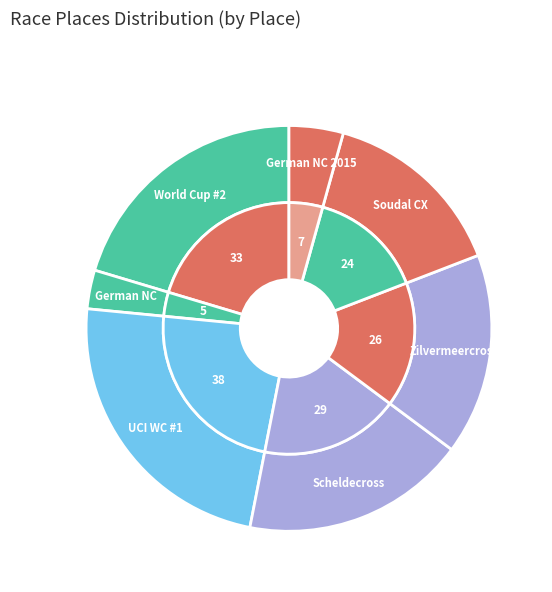

The Scheldecross Antwerpen slice represents 28% of the pie. True or false?

False